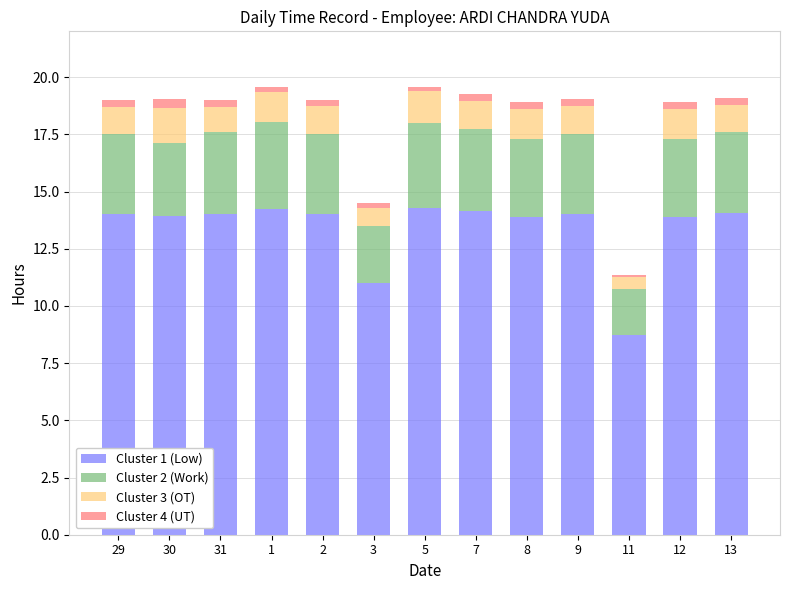

Are the bars horizontal?

No